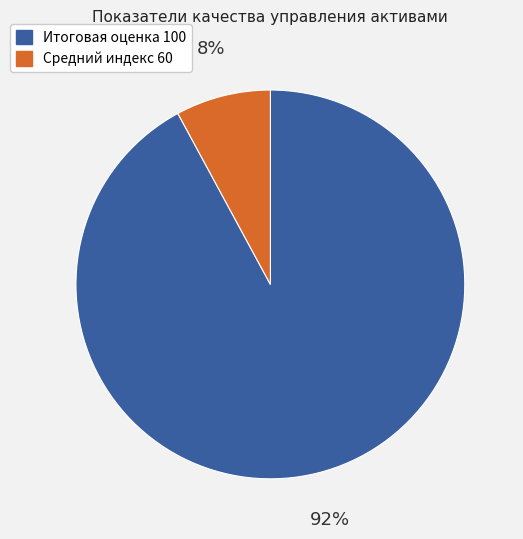

Count the number of slices in the pie.

2